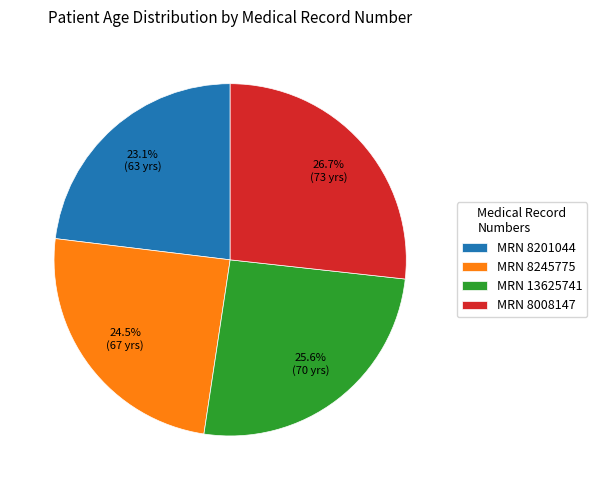

Is the sum of MRN 8201044 and MRN 13625741 greater than half?

No